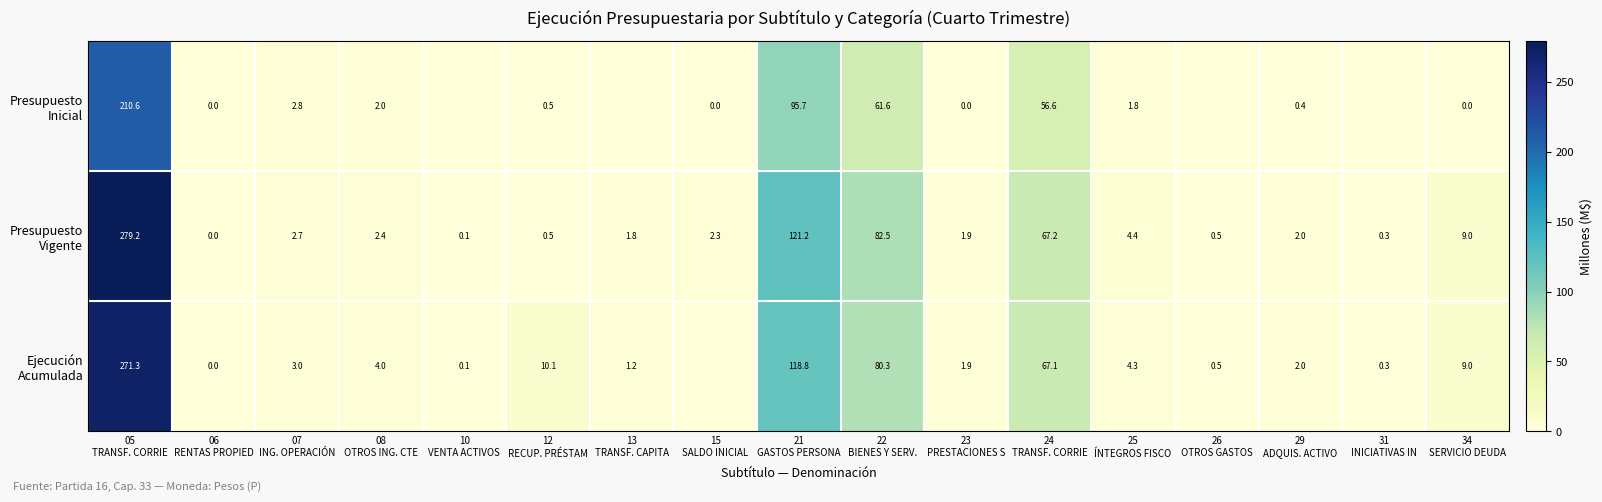

Which series has the largest total across all categories?

Presupuesto Vigente